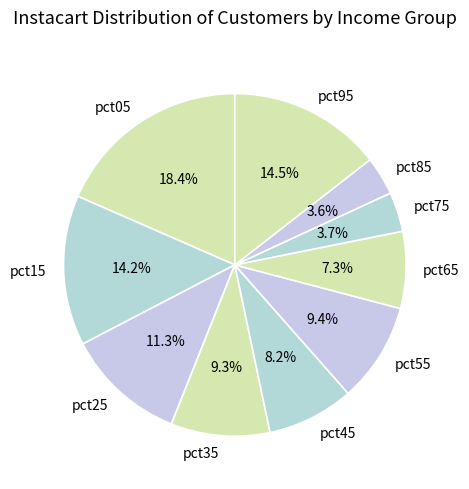

To the nearest percent, what is the average slice percentage?

10%